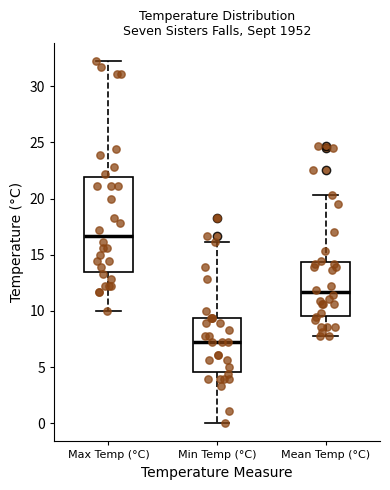

Where does the upper whisker of the box for Max Temp (°C) end on the y-axis? The values are not printed on the chart, so give them approximately, as read against the axis.

32.0